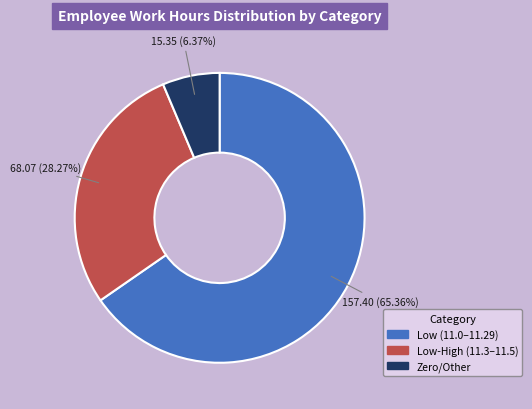

Is there any slice that represents more than half of the pie?

Yes